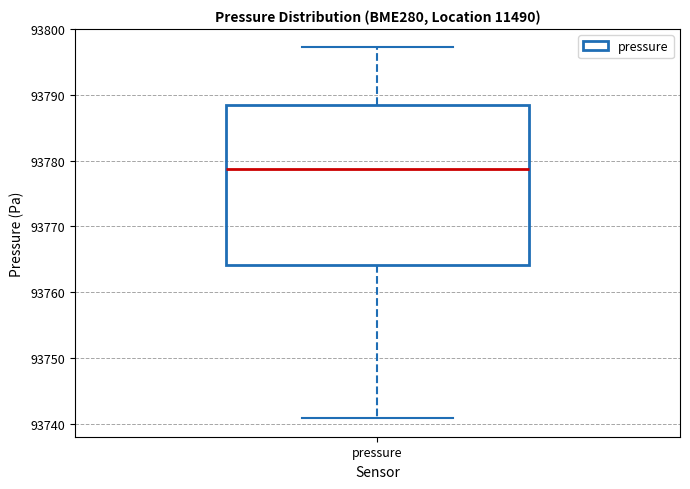

Where does the lower whisker of the box for pressure end on the y-axis? The values are not printed on the chart, so give them approximately, as read against the axis.

93741